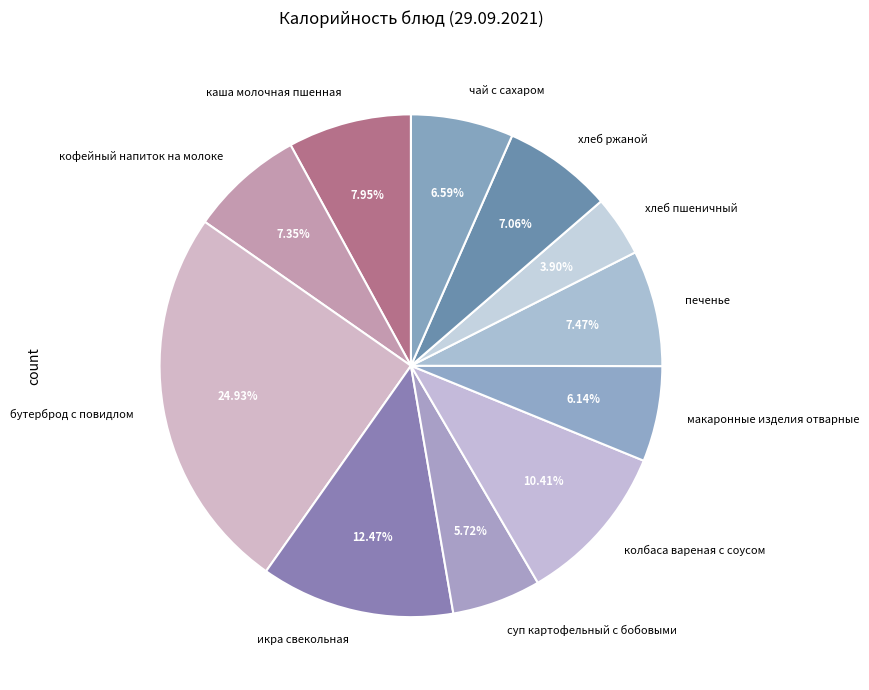

To the nearest percent, what is the combined percentage of колбаса вареная с соусом and каша молочная пшенная?

18%